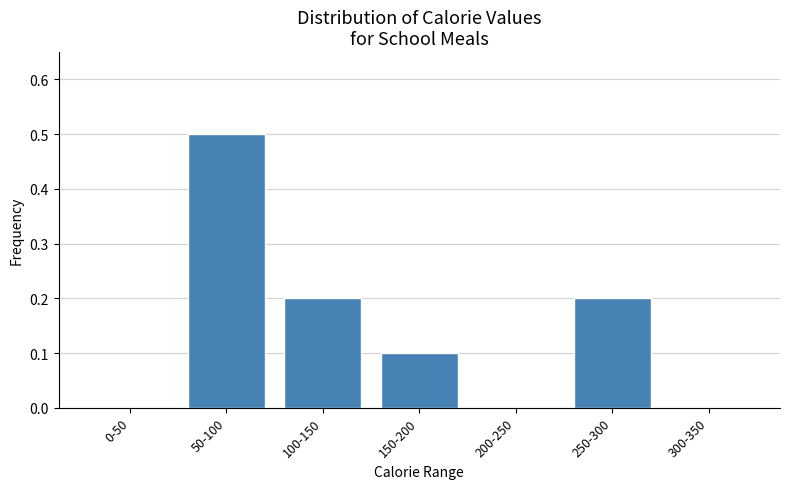

Reading left to right, transcribe all the data shown in this chart.

0-50=0.0	50-100=0.5	100-150=0.2	150-200=0.1	200-250=0.0	250-300=0.2	300-350=0.0